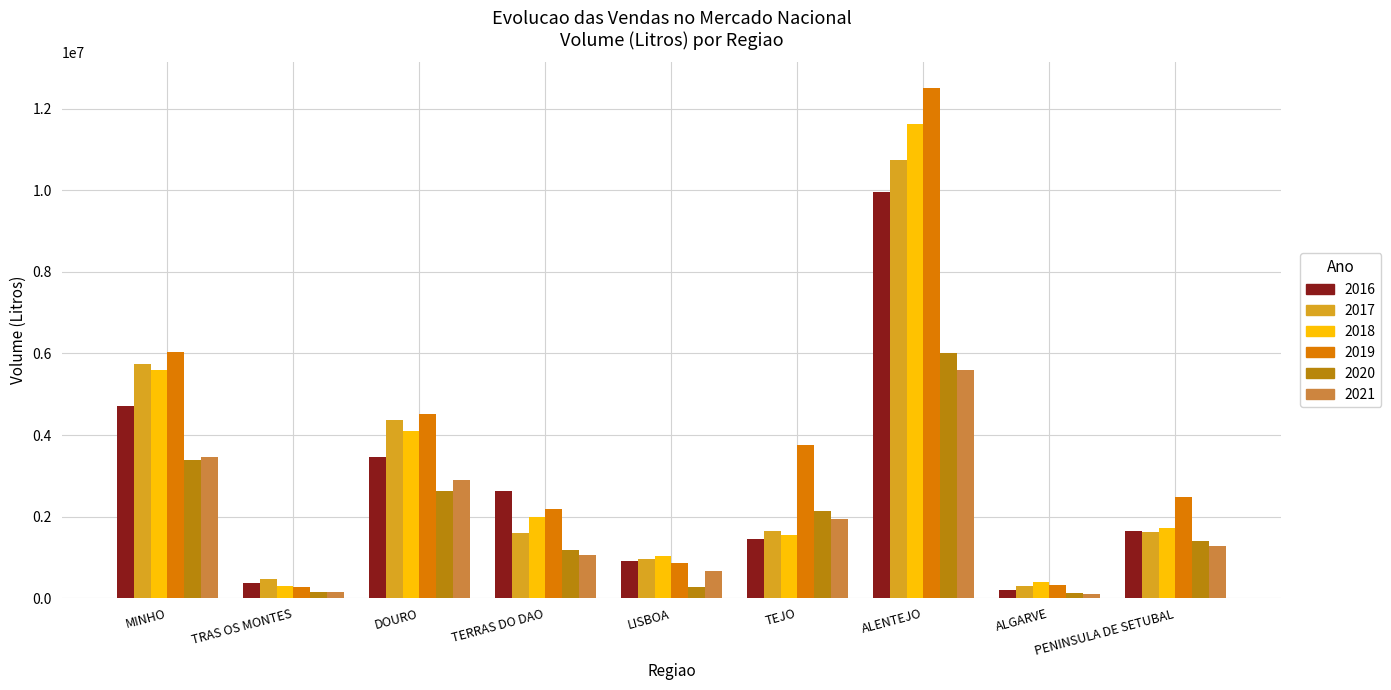

At how many categories does at least one series exceed 7113567?

1